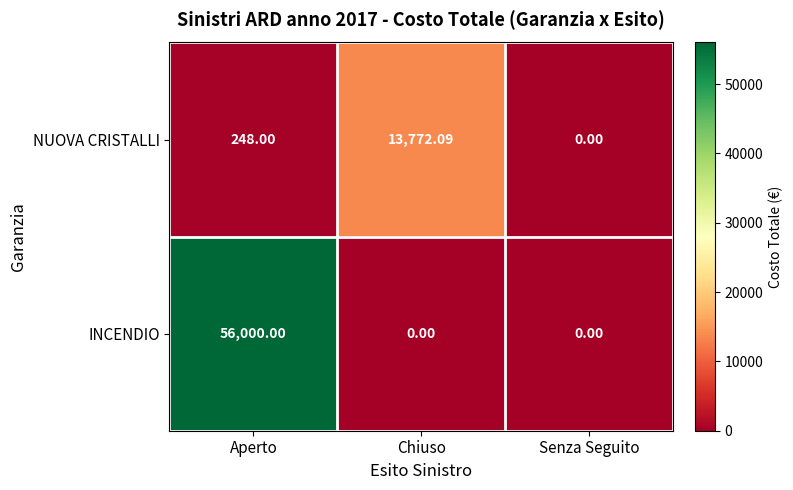

Rank the series by their average value, from lowest to highest.

NUOVA CRISTALLI, INCENDIO